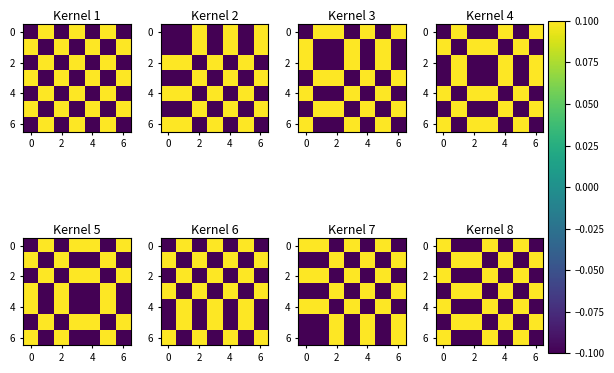

What is the spread (max minus min) of values at 6?

0.2